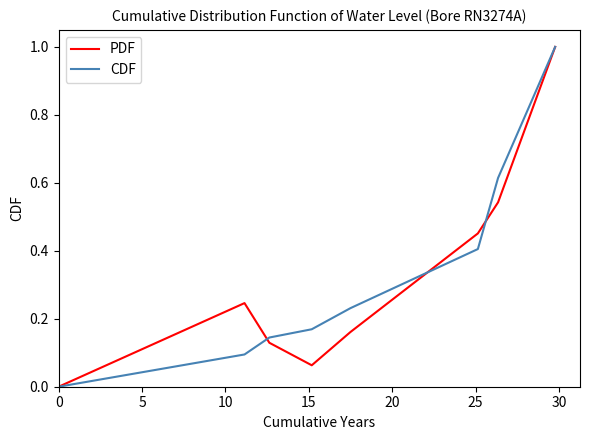

List the series in order of their peak value, highest first.

PDF, CDF